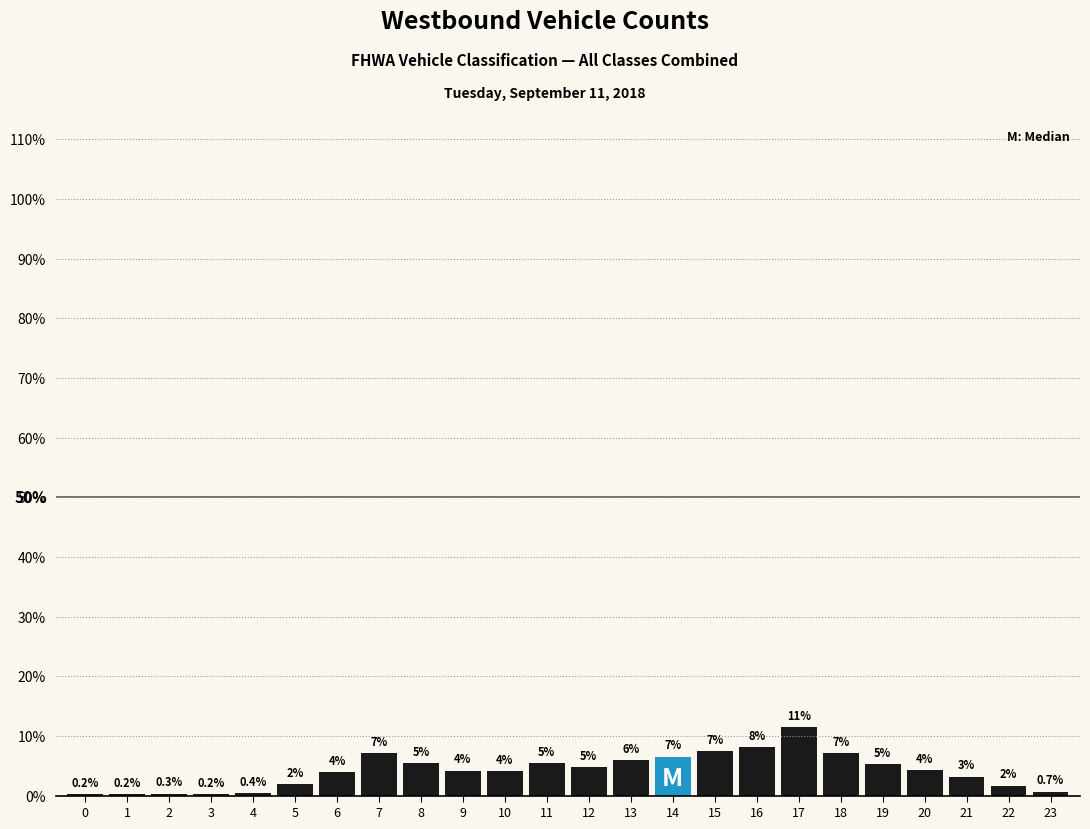

Are the bars horizontal?

No